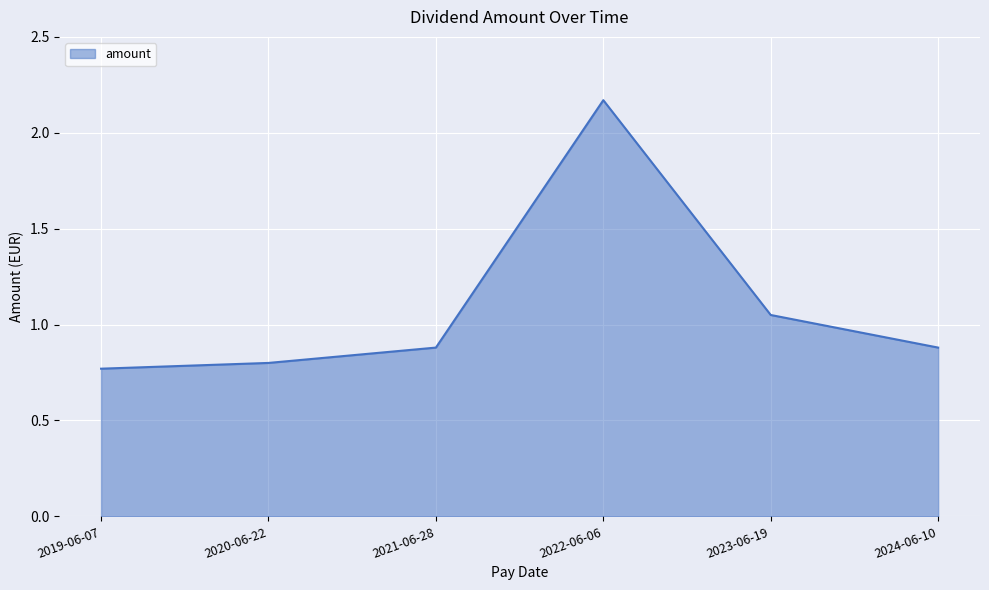

What is the approximate value at 2024-06-10?

0.9